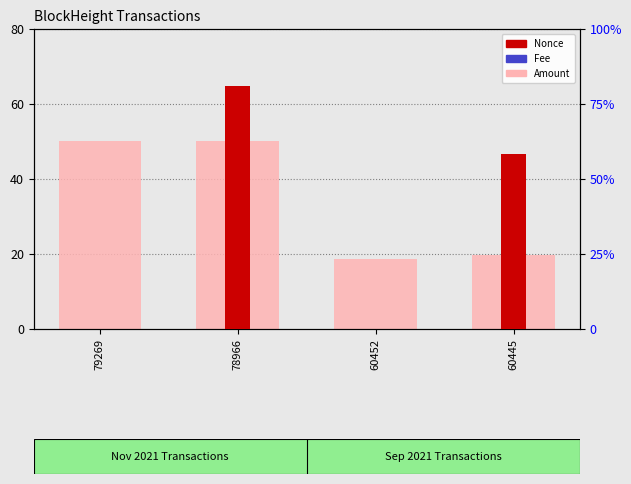

Is the value of Amount at 79269 greater than the value of Fee at 78966?

Yes